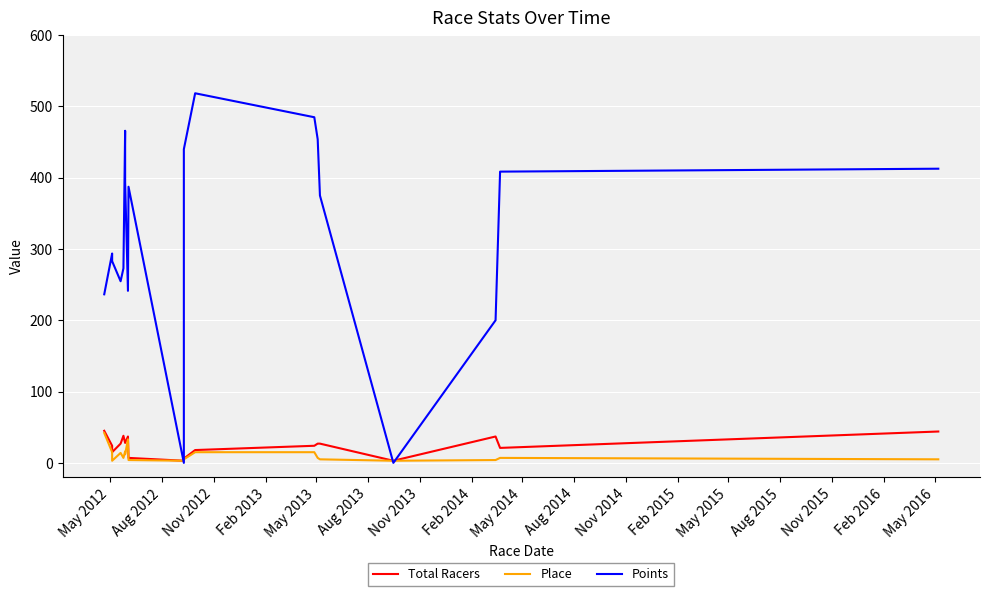

In Place, how many points are lower than both neighbors (excluding endpoints)?

5